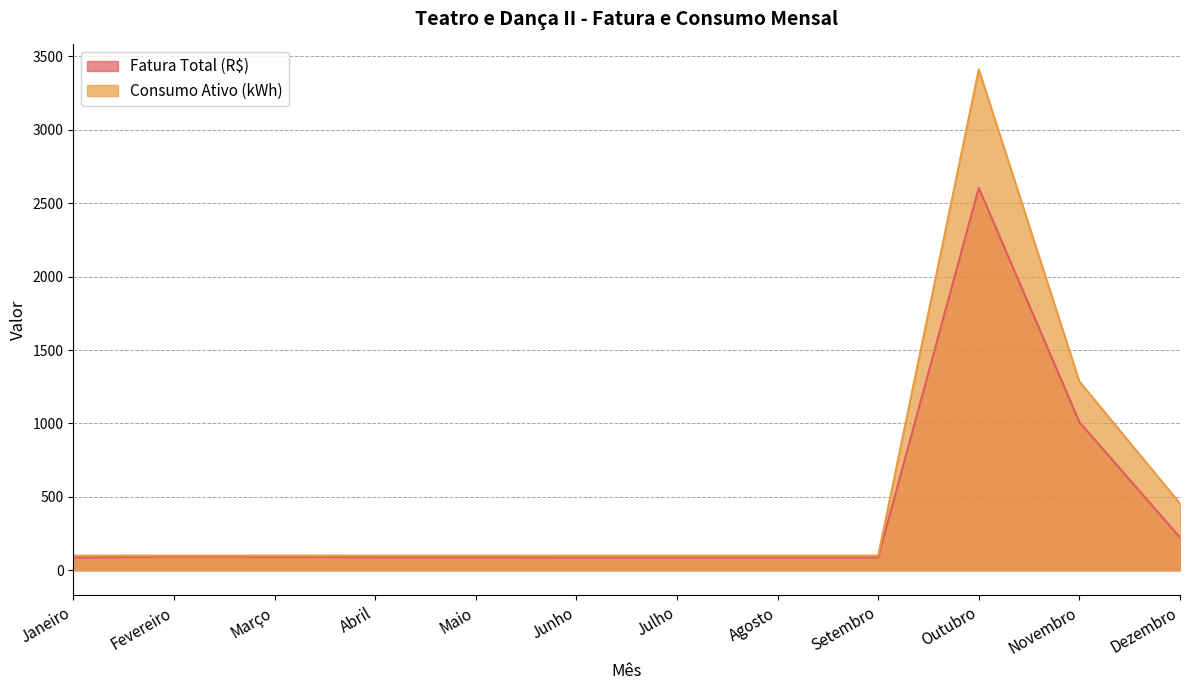

What is the difference between the maximum and minimum values in the Consumo Ativo (kWh) series?

3311.0